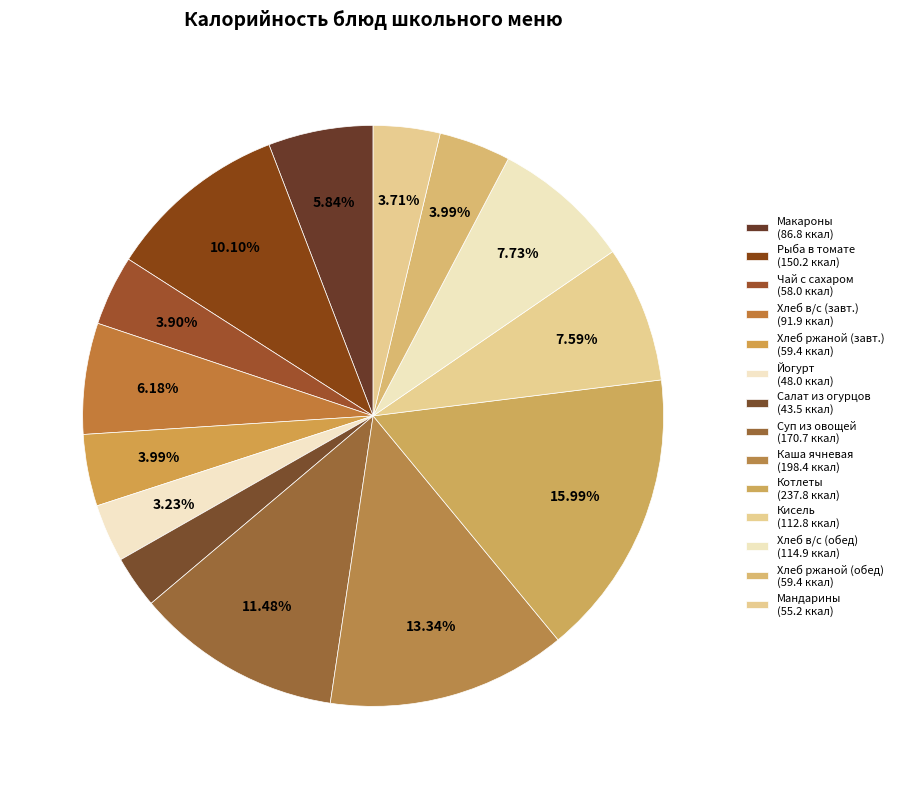

Rank the categories by value from highest to lowest.

КОТЛЕТЫ, КАША ЯЧНЕВАЯ РАССЫПЧАТАЯ, СУП ИЗ ОВОЩЕЙ, РЫБА, ТУШЕННАЯ В ТОМАТЕ С ОВОЩАМИ, ХЛЕБ В/С (обед), КИСЕЛЬ, ХЛЕБ В/С (завтрак), МАКАРОННЫЕ ИЗДЕЛИЯ ОТВАРНЫЕ, ХЛЕБ РЖАНОЙ (завтрак), ХЛЕБ РЖАНОЙ (обед), ЧАЙ С САХАРОМ, МАНДАРИНЫ, ЙОГУРТ, САЛАТ ИЗ СВЕЖИХ ОГУРЦОВ